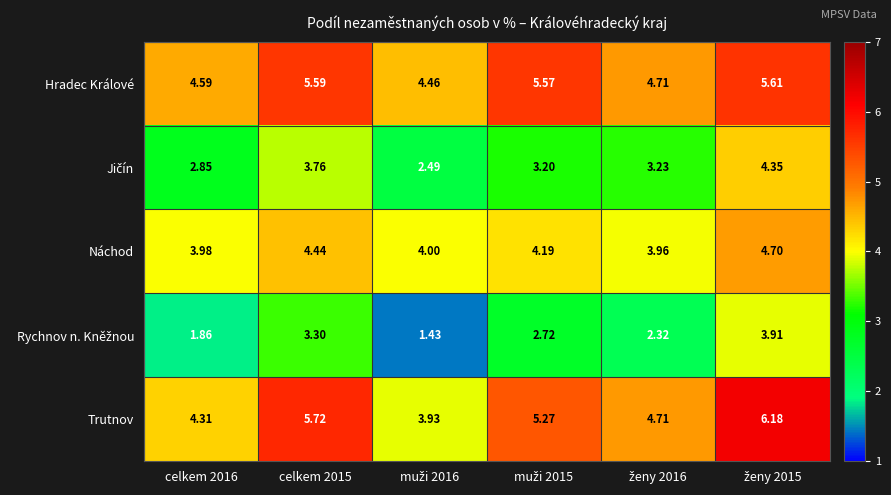

Which series has the largest total across all categories?

Hradec Králové